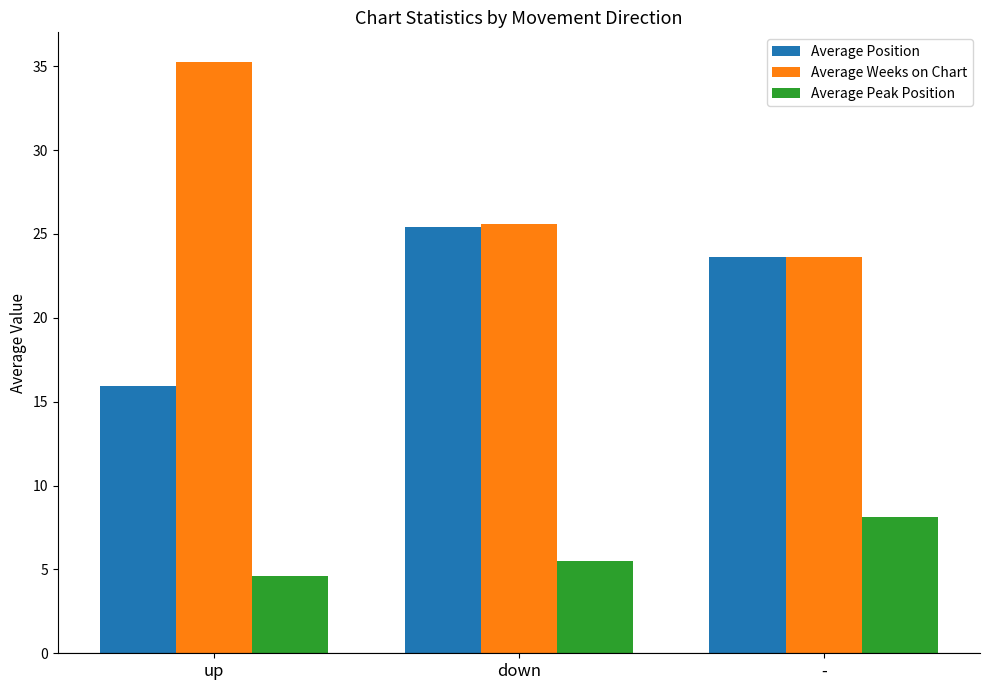

What is the label of the 3rd bar from the right?

up